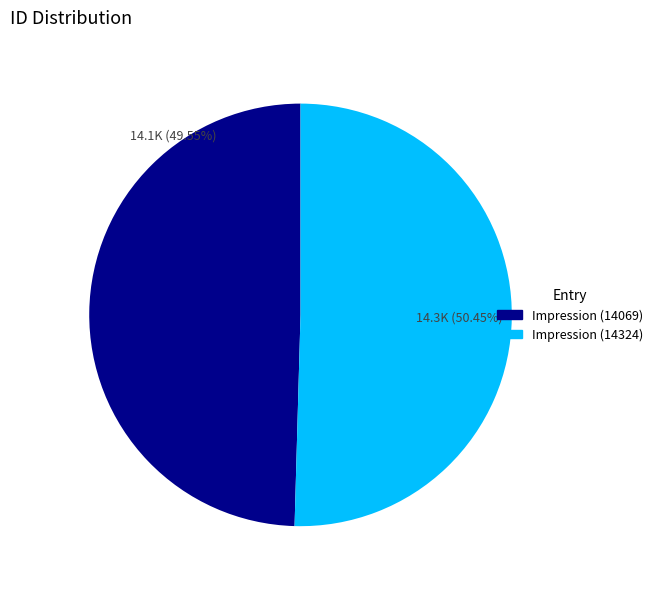

How many slices are in this pie chart?

2